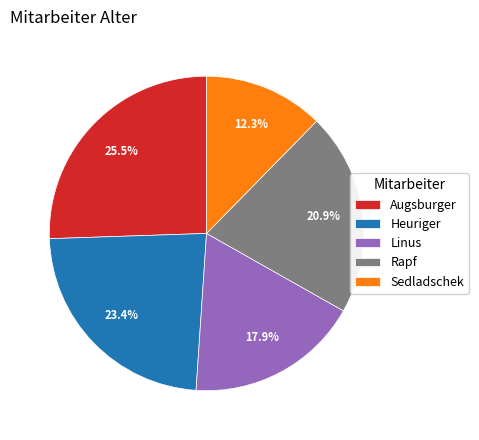

Approximately how many times larger is the value at Linus compared to Augsburger?

0.7